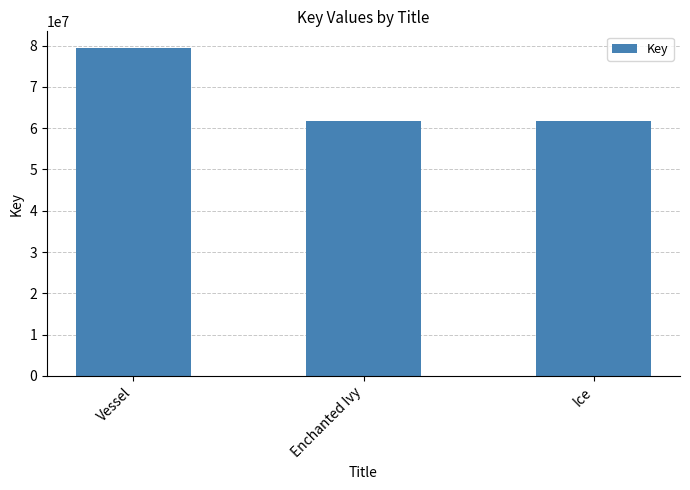

What is the label of the 1st bar from the right?

Ice